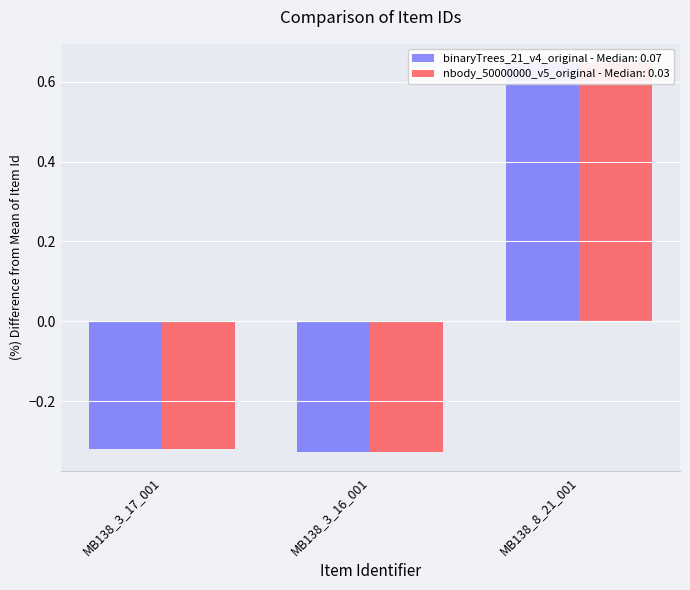

Reading left to right, extract all data points from this chart.

binaryTrees_21_v4_original - Median: 0.07: MB138_3_17_001=-0.3	MB138_3_16_001=-0.3	MB138_8_21_001=0.6
nbody_50000000_v5_original - Median: 0.03: MB138_3_17_001=-0.3	MB138_3_16_001=-0.3	MB138_8_21_001=0.6